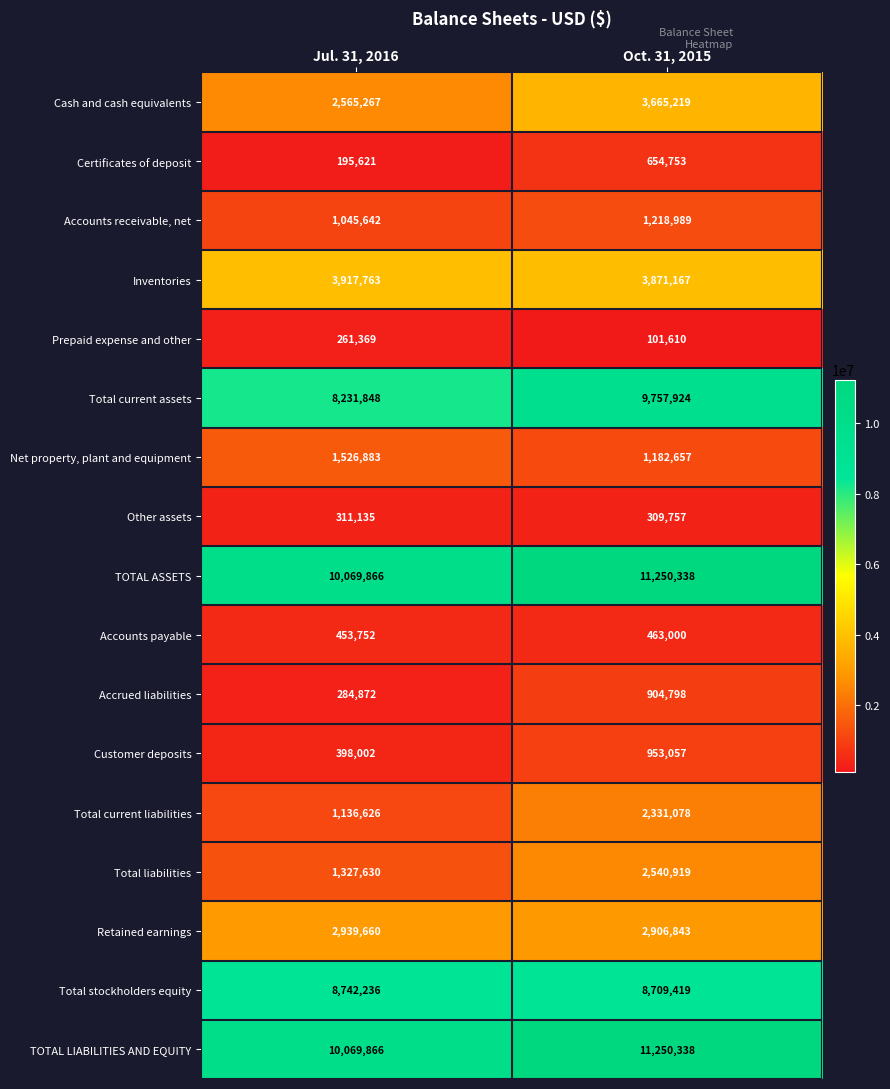

What is the sum of the Total current assets values at Oct. 31, 2015 and Jul. 31, 2016?

17989772